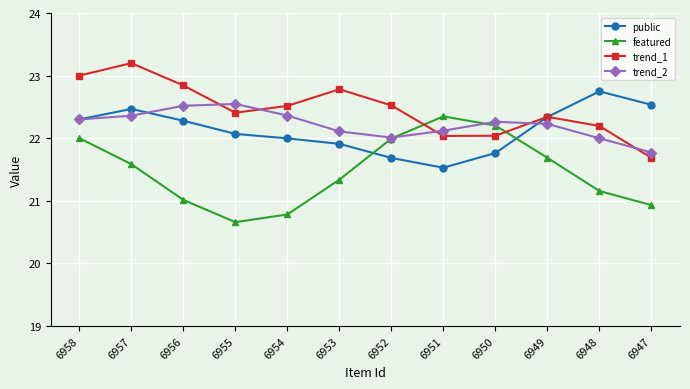

The public series shows 31.5 at 6948. True or false?

False